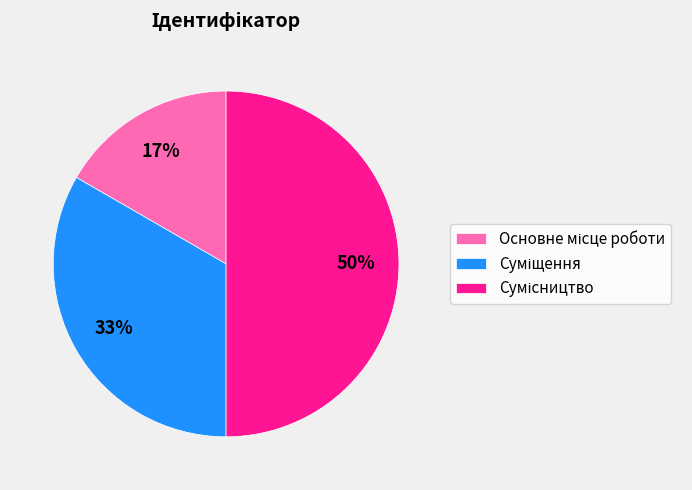

To the nearest percent, what is the difference between the largest and smallest slice percentages?

33%